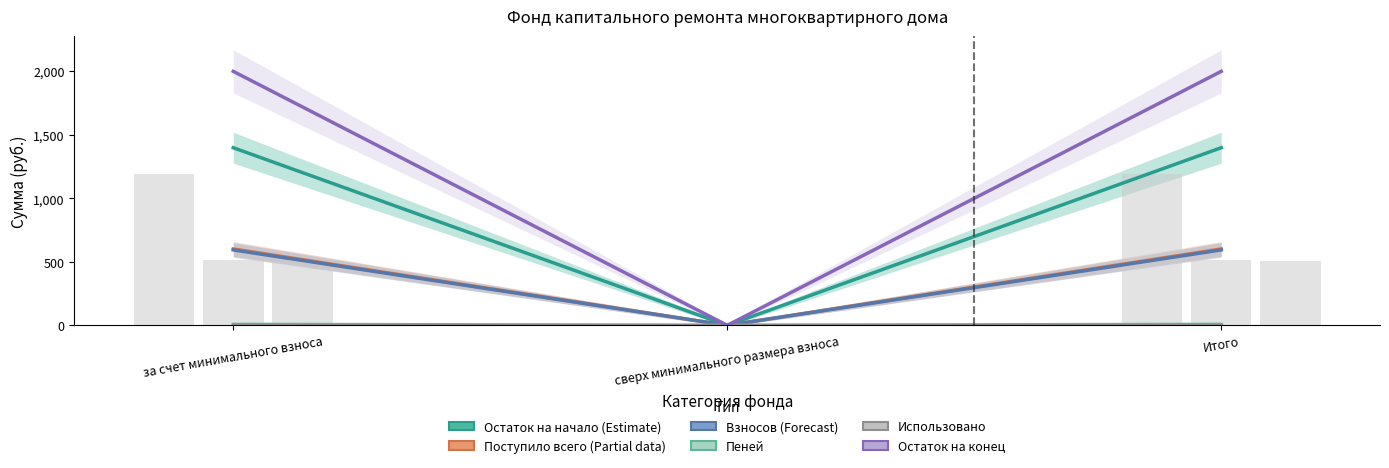

What is the maximum value shown in the chart?

1997.8